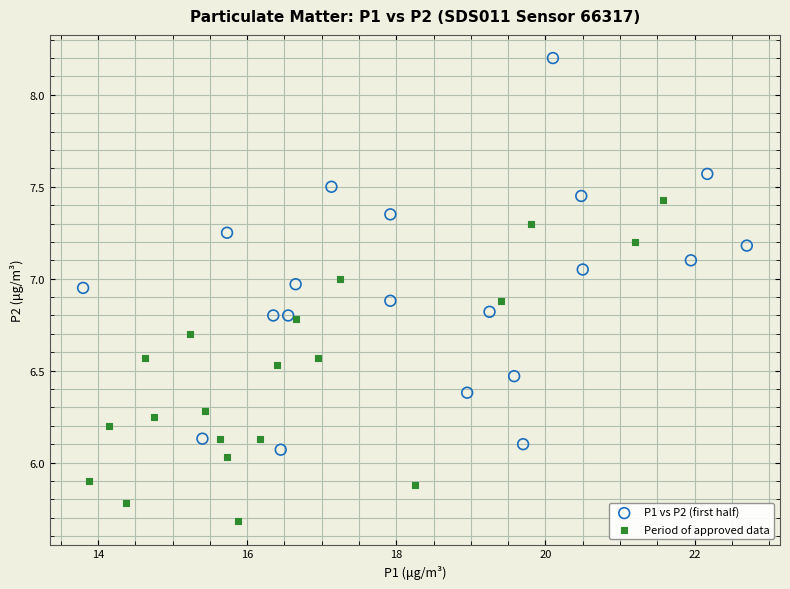

Which series contains the highest Y value?

P1 vs P2 (first half)